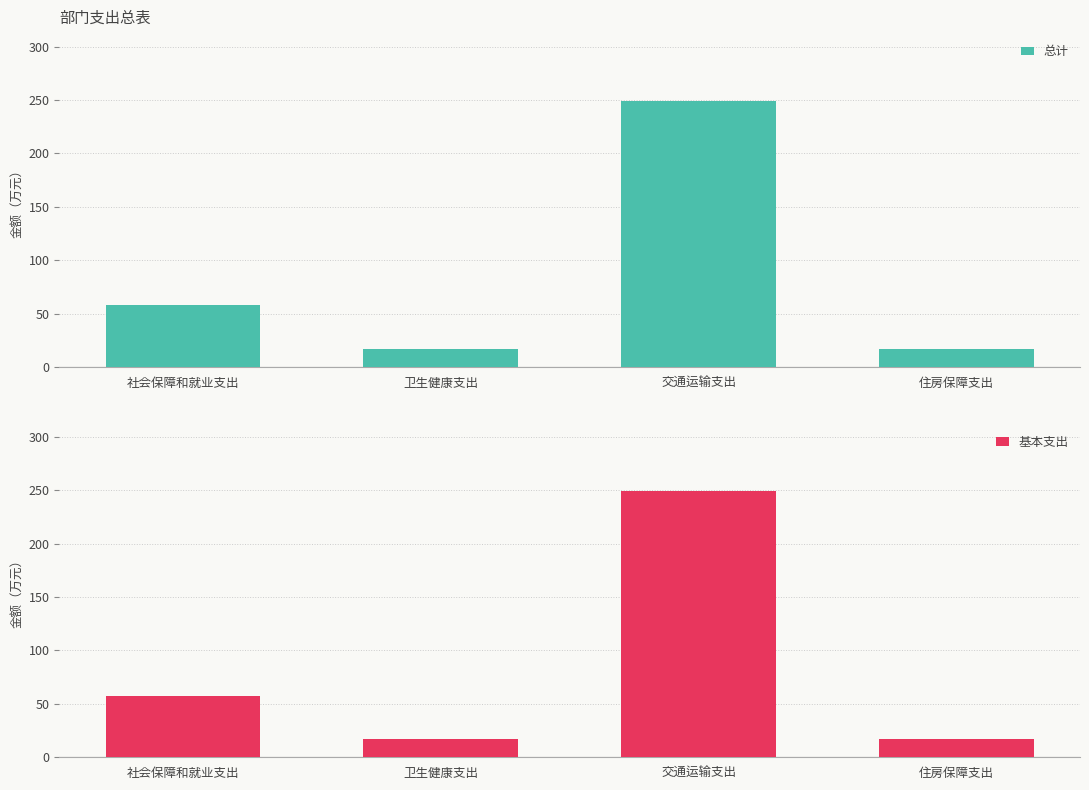

Which series has the largest total across all categories?

总计